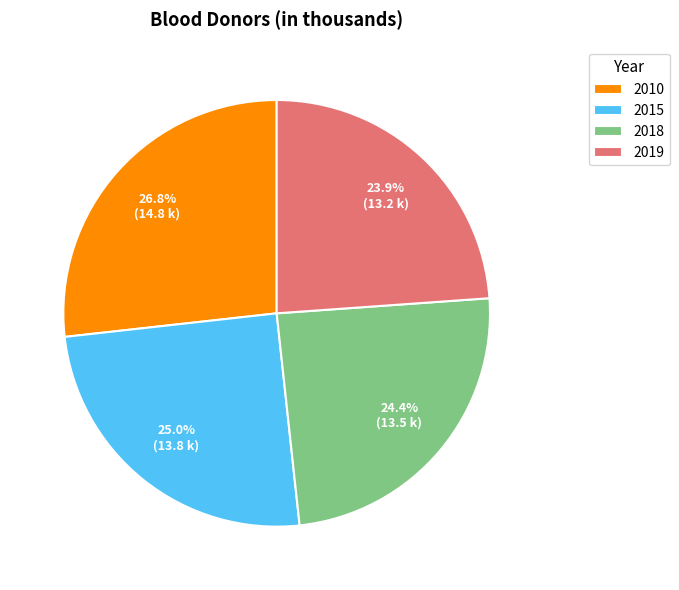

What is the ratio of the value at 2015 to the value at 2010?

0.9